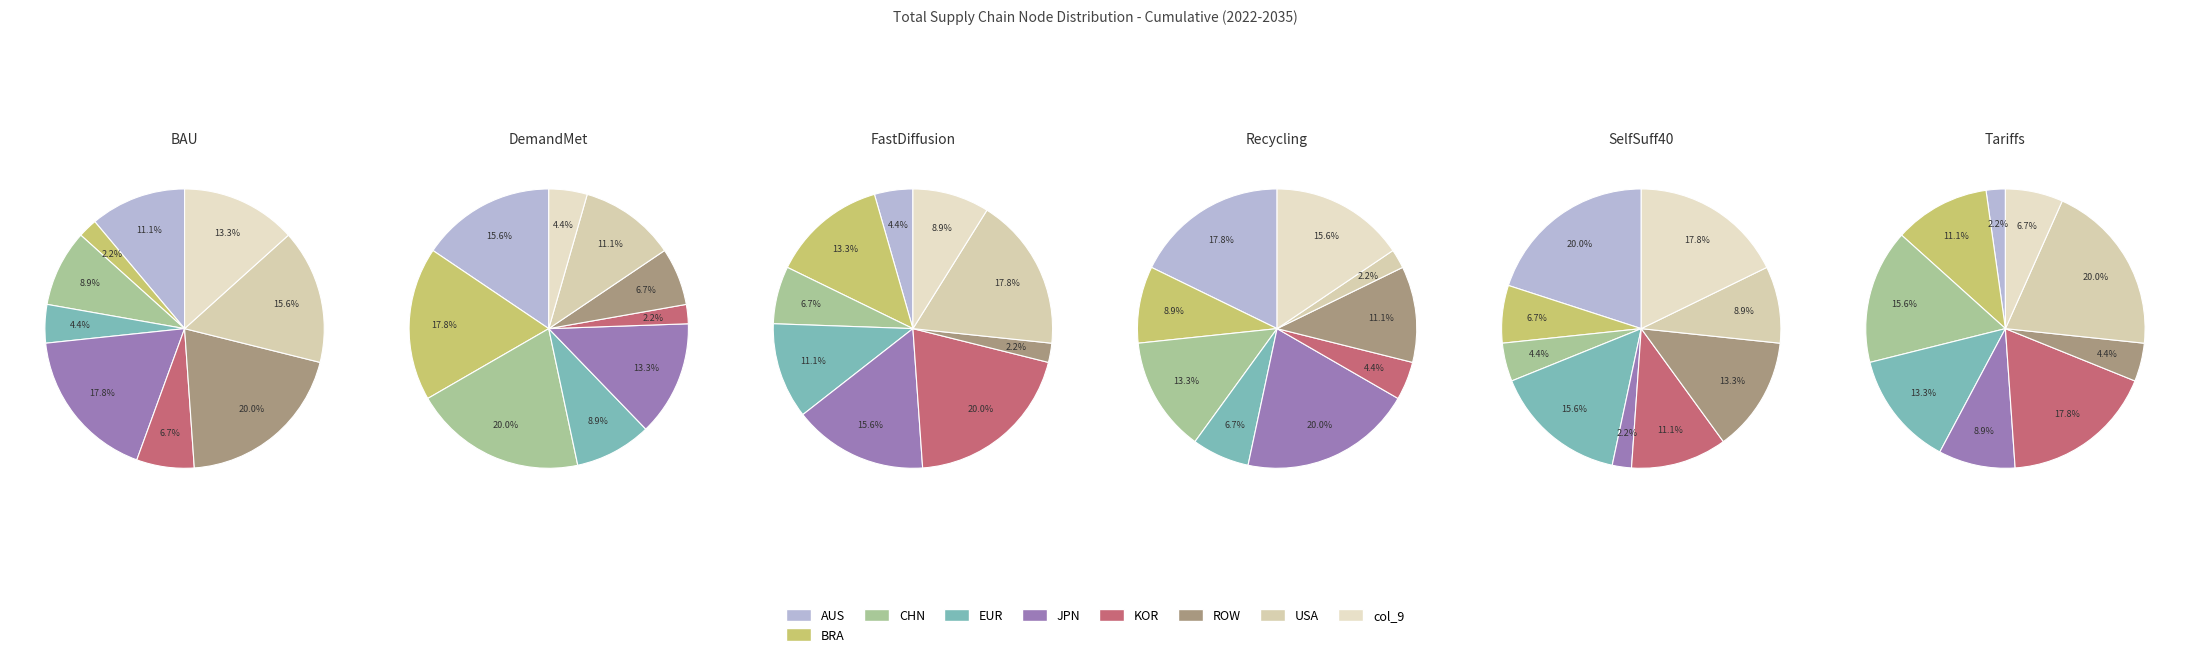

Which series has the largest range (max minus min)?

BAU